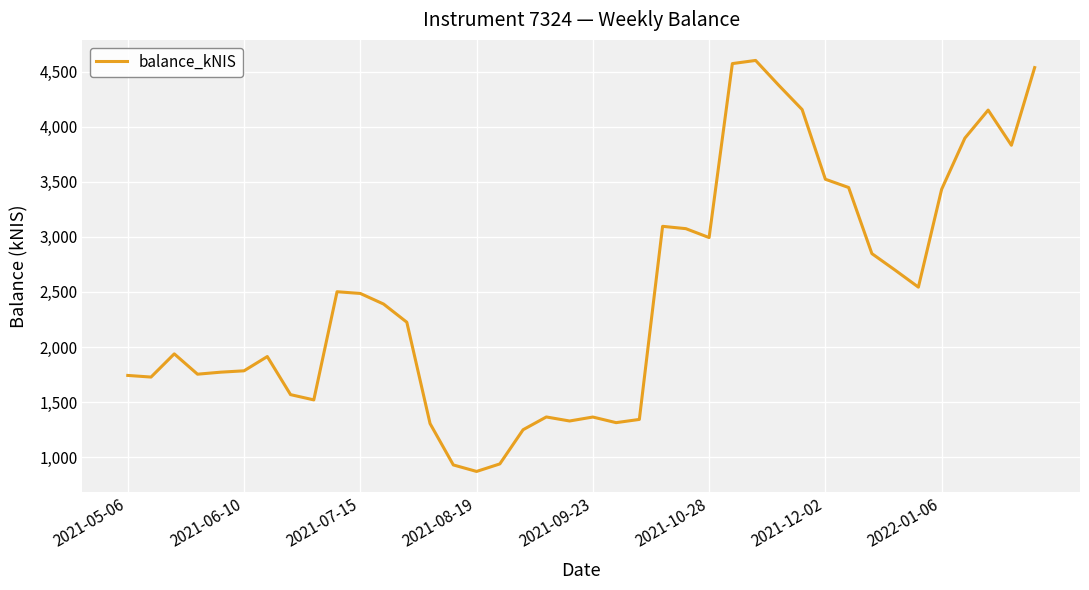

What is the maximum value shown in the chart?

4602.3